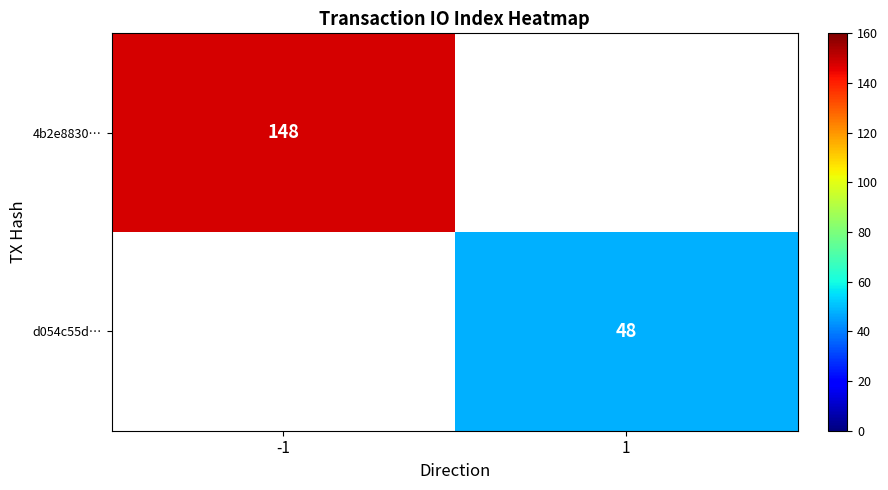

The d054c55d… series shows 31.0 at 1. True or false?

False